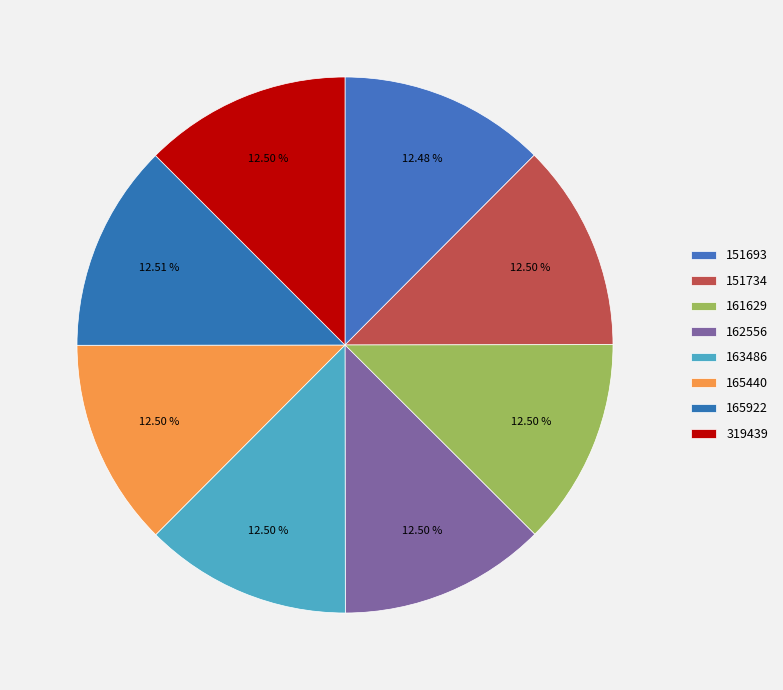

What is the largest slice in the pie chart?

165922